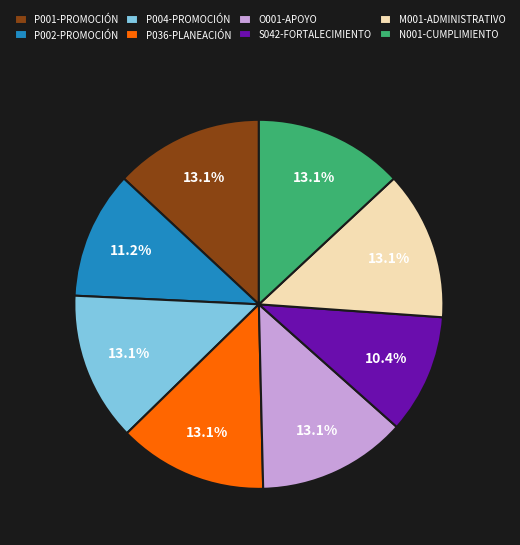

How many slices are in this pie chart?

8